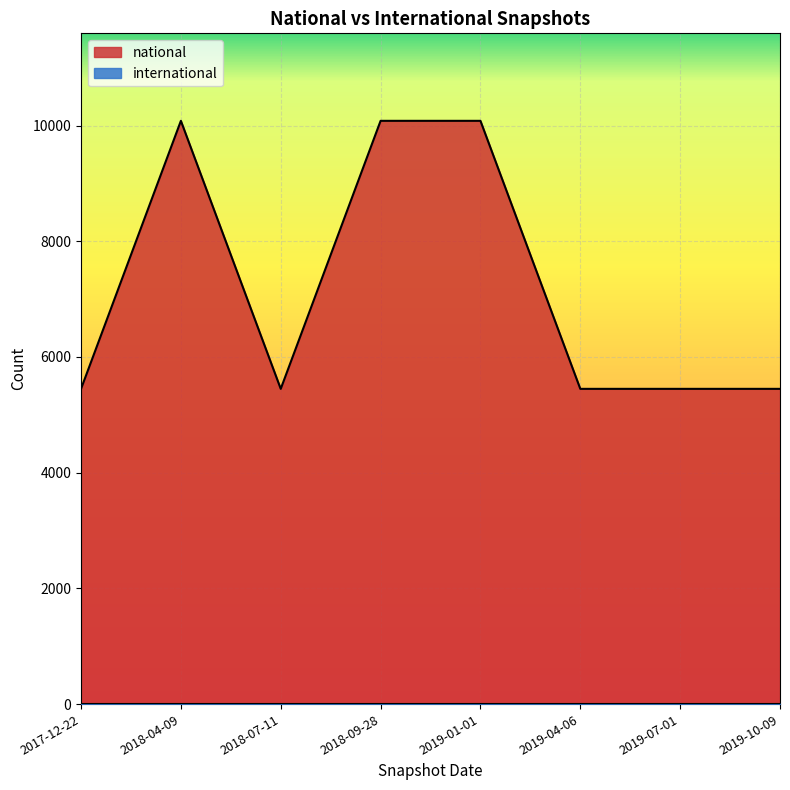

Where is the data nearest to the value 7765?

2017-12-22